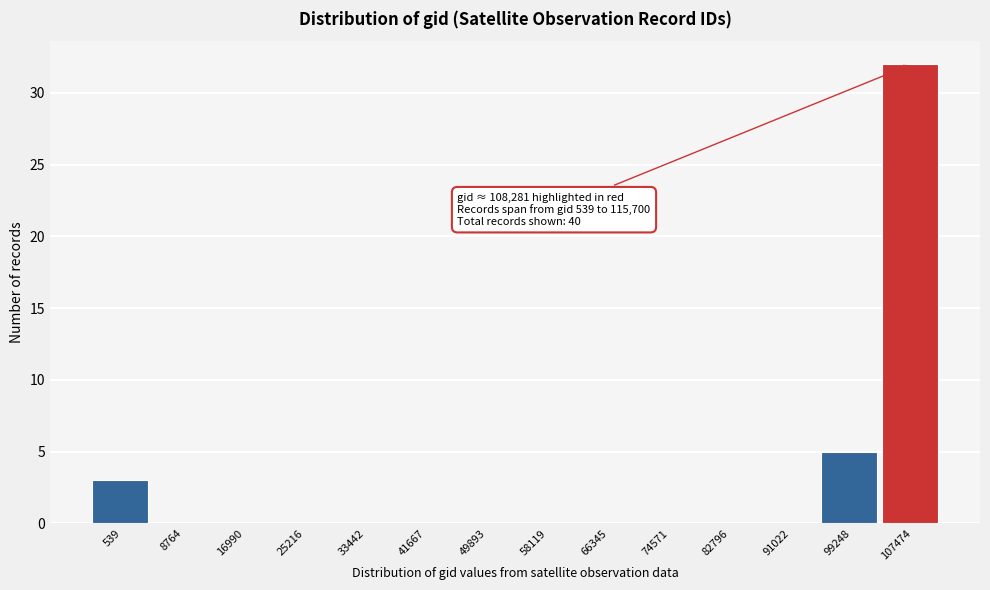

Reading left to right, transcribe all the data shown in this chart.

539=3	8764=0	16990=0	25216=0	33442=0	41667=0	49893=0	58119=0	66345=0	74571=0	82796=0	91022=0	99248=5	107474=32